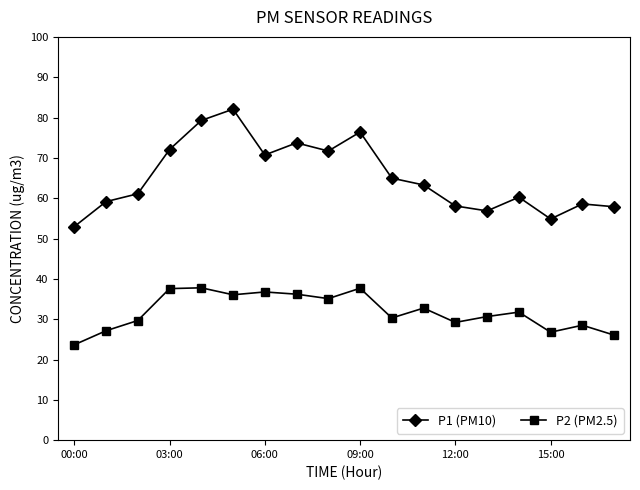

What is the value of the P1 (PM10) point at the 1st from the left?

53.0